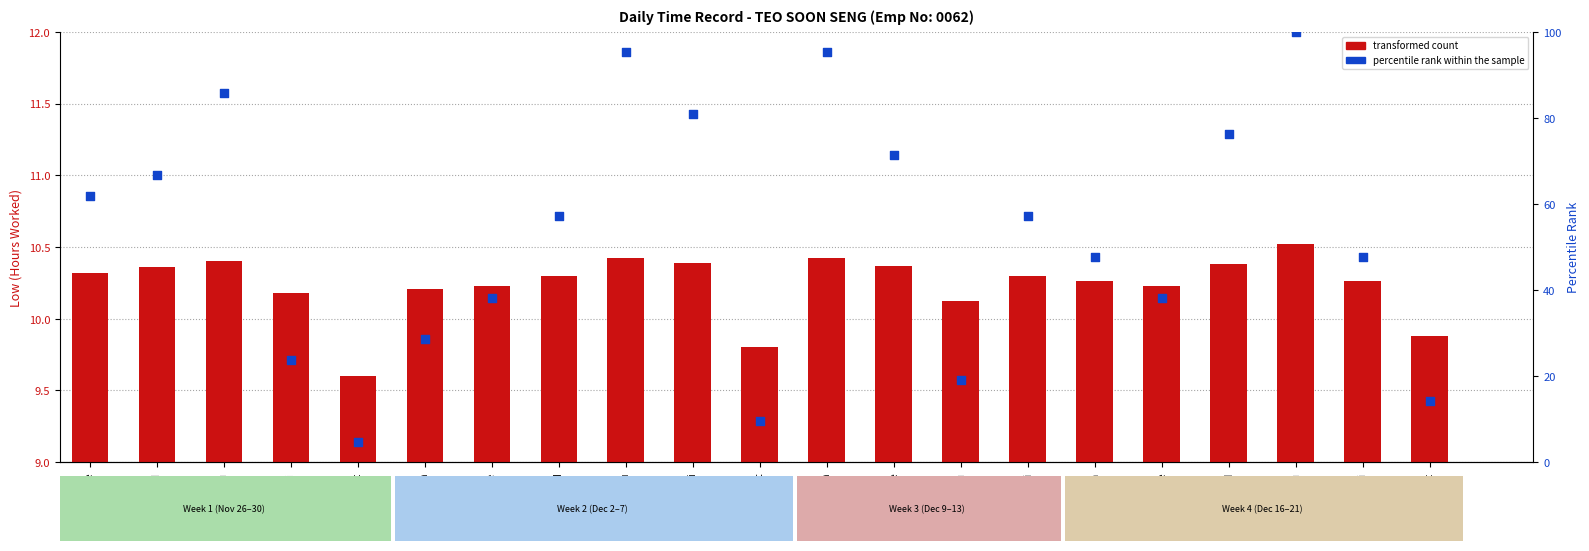

What are all the series names shown in the legend?

transformed count, percentile rank within the sample